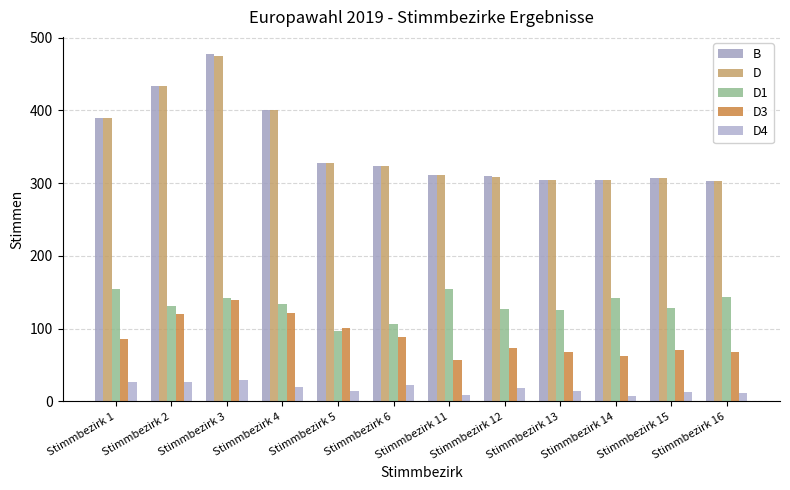

List the labels in order of D3 value, smallest first.

Stimmbezirk 11, Stimmbezirk 14, Stimmbezirk 13, Stimmbezirk 16, Stimmbezirk 15, Stimmbezirk 12, Stimmbezirk 1, Stimmbezirk 6, Stimmbezirk 5, Stimmbezirk 2, Stimmbezirk 4, Stimmbezirk 3